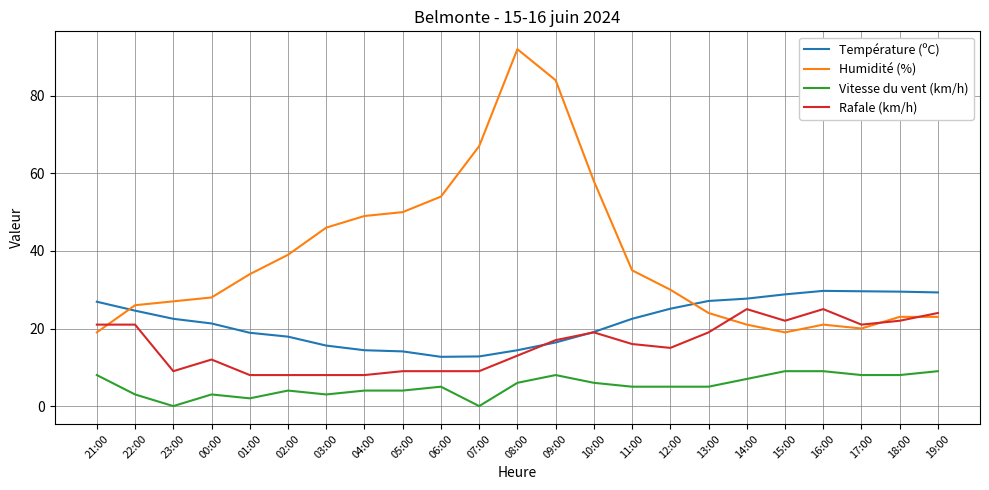

In Température (ºC), how many points are higher than both neighbors (excluding endpoints)?

1